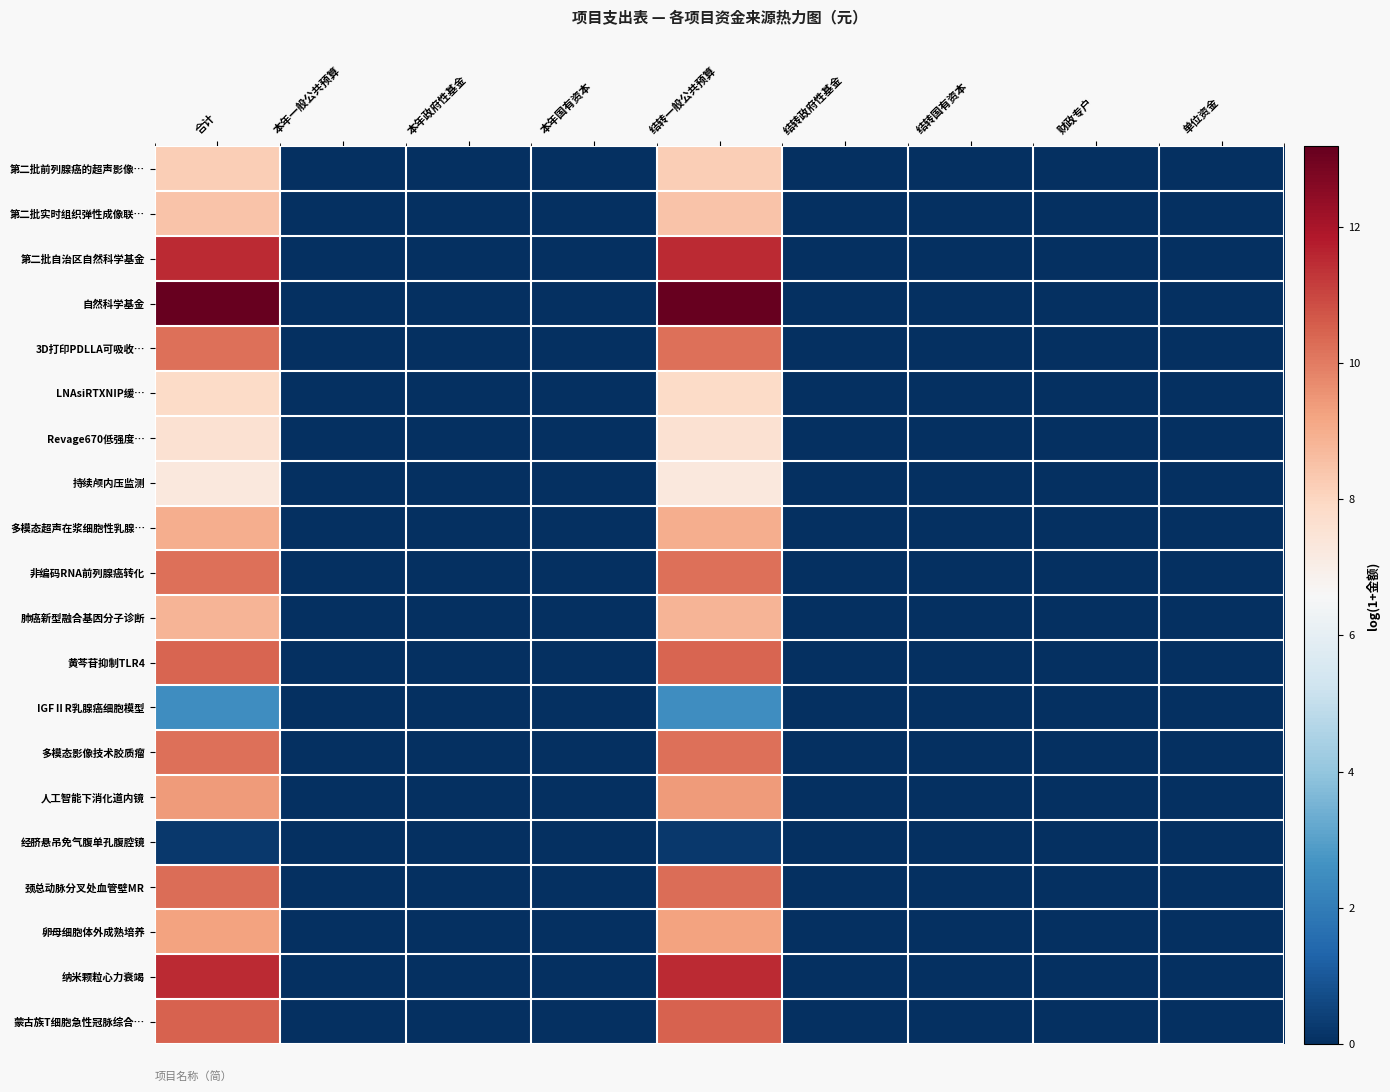

Which label corresponds to the largest value in the chart?

合计